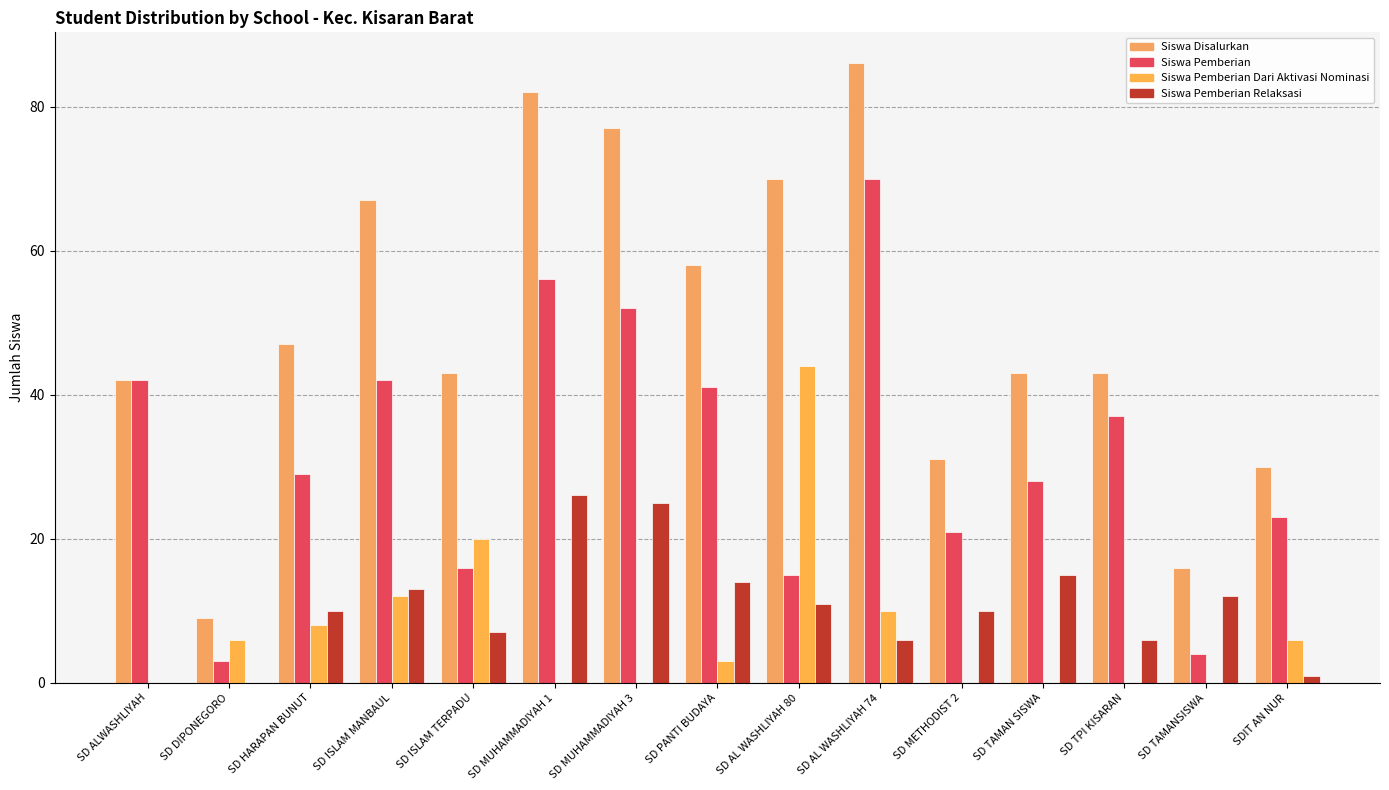

Where does the Siswa Disalurkan series first go above 43?

SD HARAPAN BUNUT